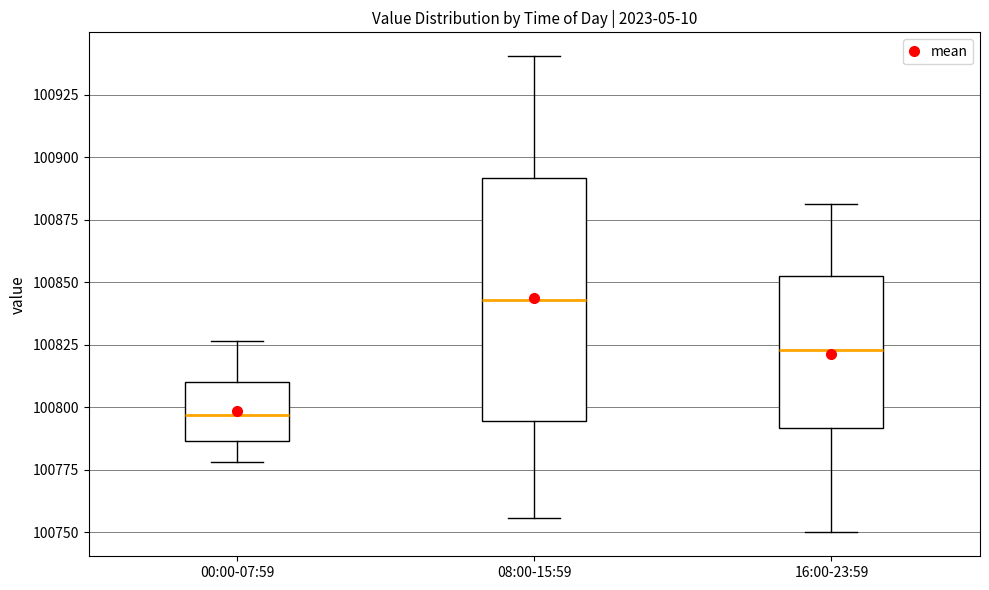

Reading left to right, transcribe this box plot: for each box, give where its median line is, the range the box spans, and where its two whiskers end, as read against the y-axis. The values are not printed on the chart, so give them approximately, as read against the axis.

00:00-07:59: median 100795, box 100785 to 100810, whiskers 100780 to 100825
08:00-15:59: median 100845, box 100795 to 100890, whiskers 100755 to 100940
16:00-23:59: median 100825, box 100790 to 100850, whiskers 100750 to 100880